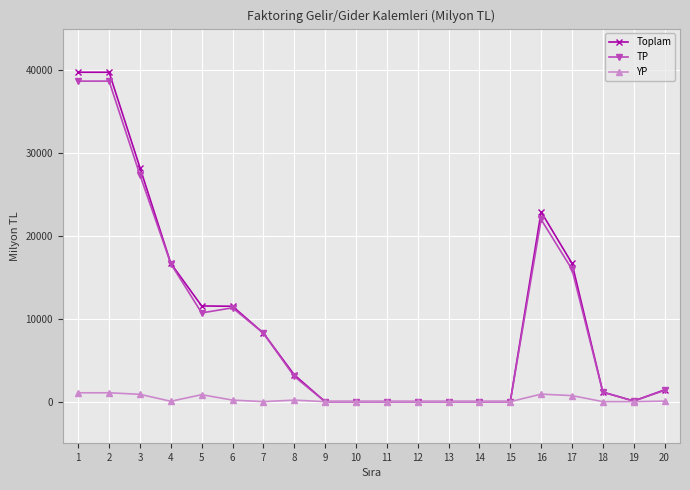

The value of TP at 8 is -17746. True or false?

False